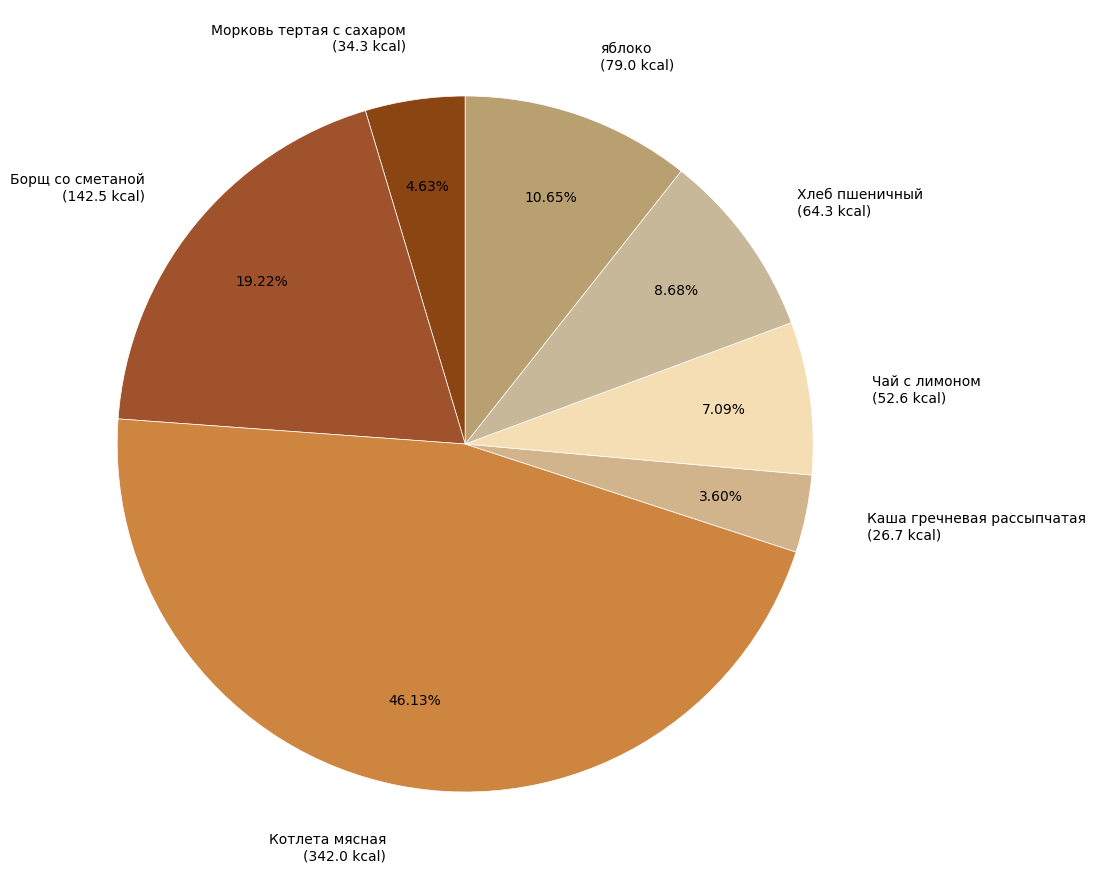

Is it true that яблоко is 24% of the pie?

False